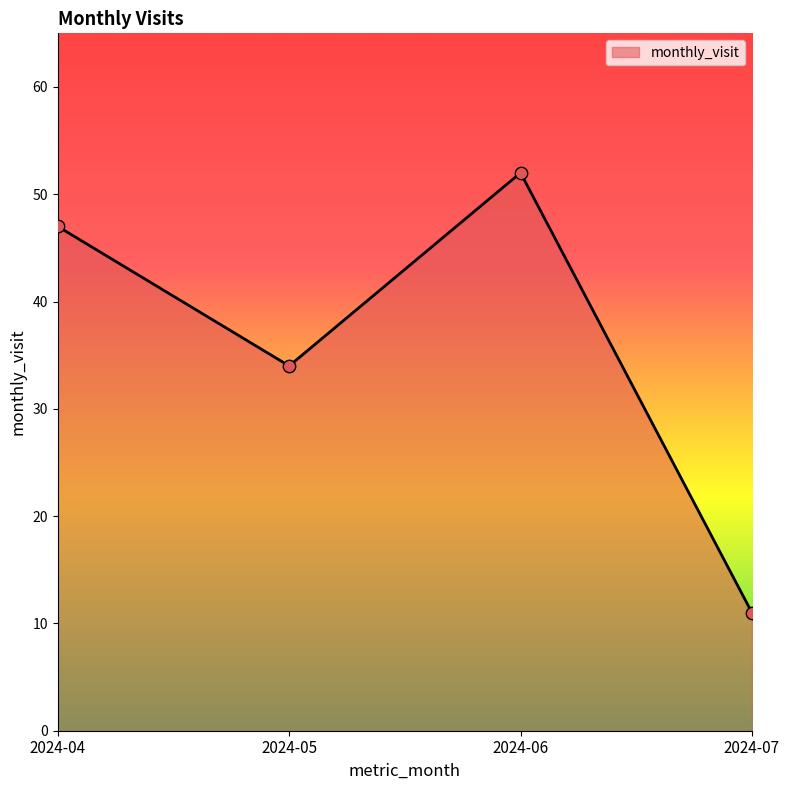

What is the ratio of the value at 2024-07 to the value at 2024-06?

0.2